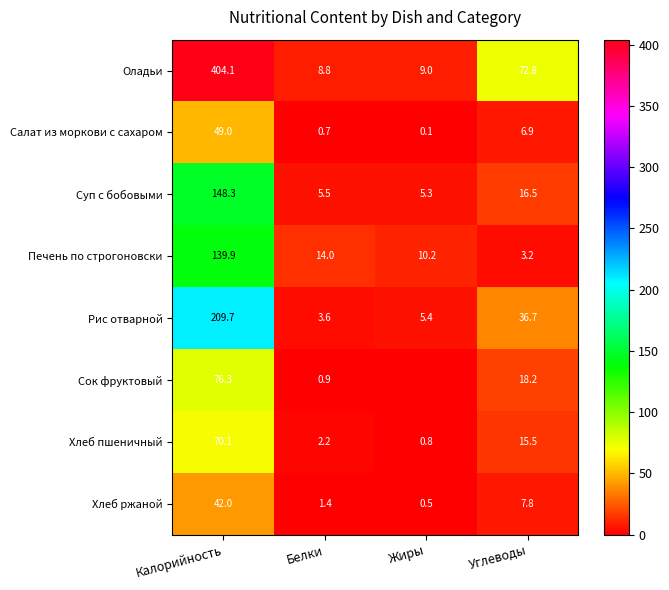

Rank the series at Жиры from lowest to highest value.

Сок фруктовый, Салат из моркови с сахаром, Хлеб ржаной, Хлеб пшеничный, Суп с бобовыми, Рис отварной, Оладьи, Печень по строгоновски